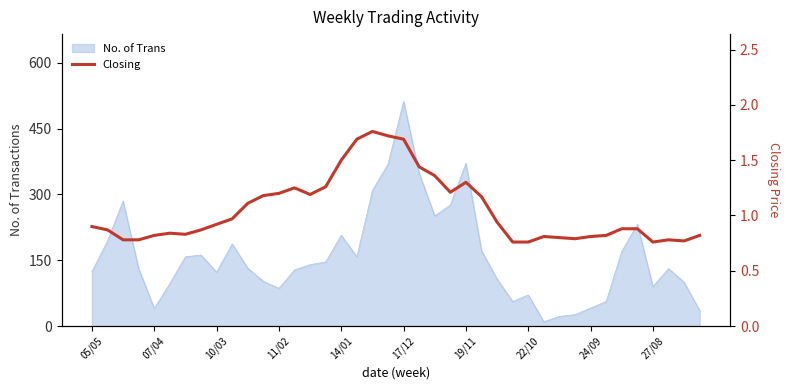

At which label does No. of Trans reach its peak?

17/12